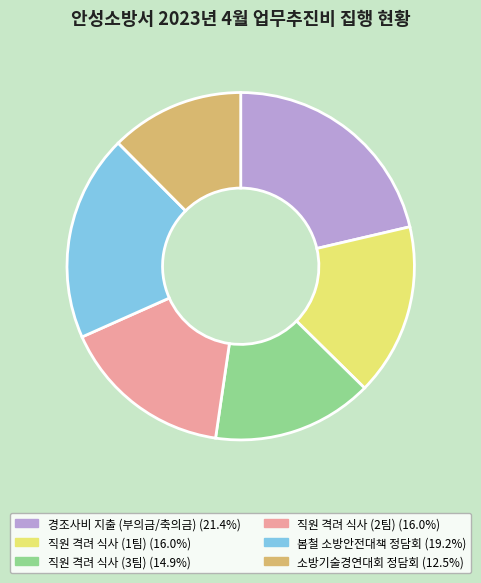

Is there a majority slice in this chart?

No